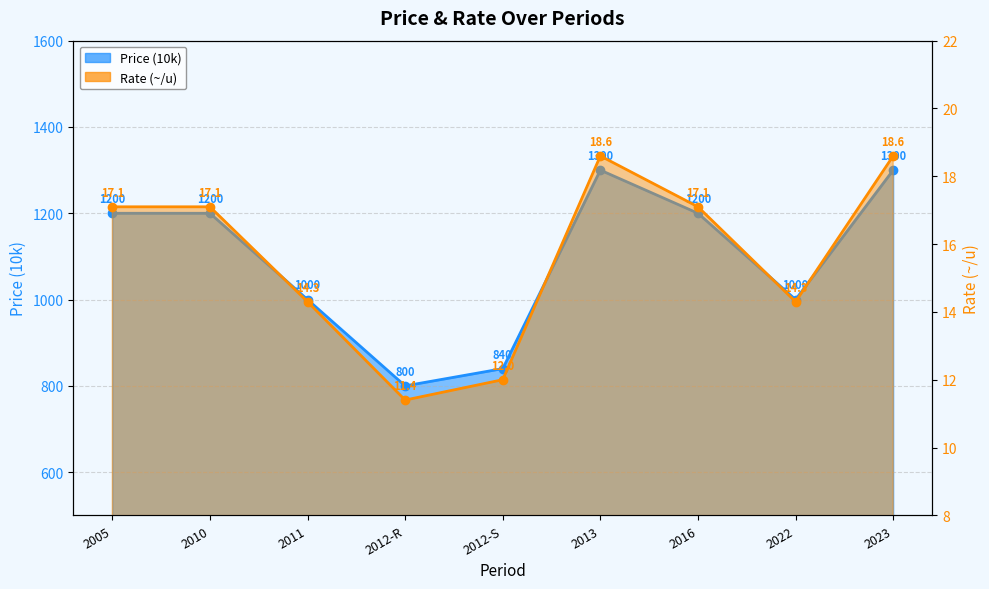

What is the difference between the Rate (~/u) values at 2012-S and 2016?

5.1